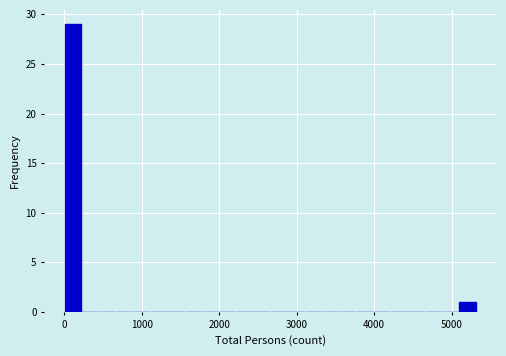

Read against the x-axis, roughly where is the centre of the tallest bar?

100